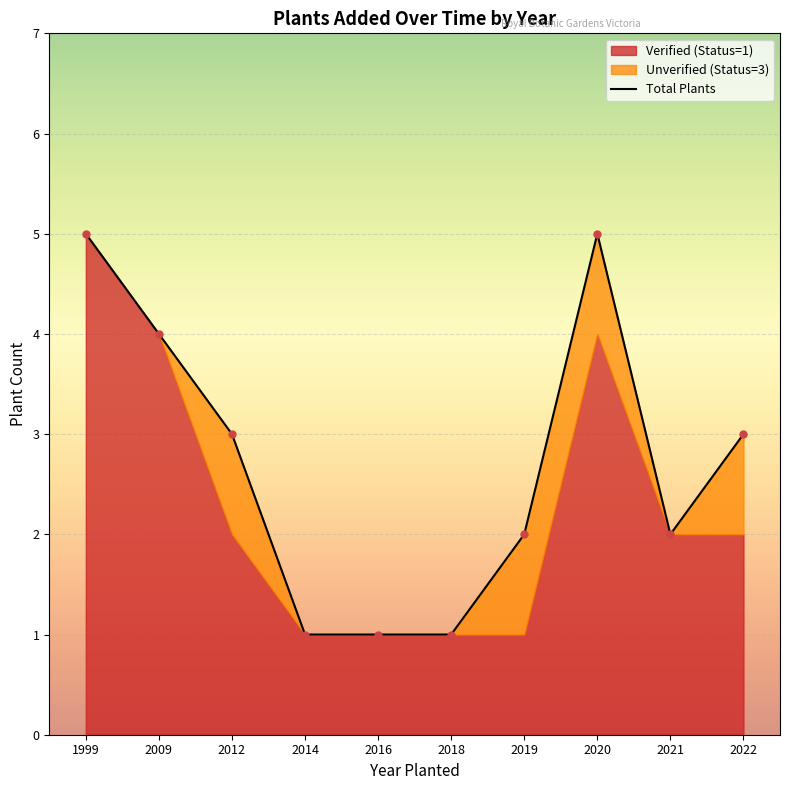

How many data points are less than 3?

5